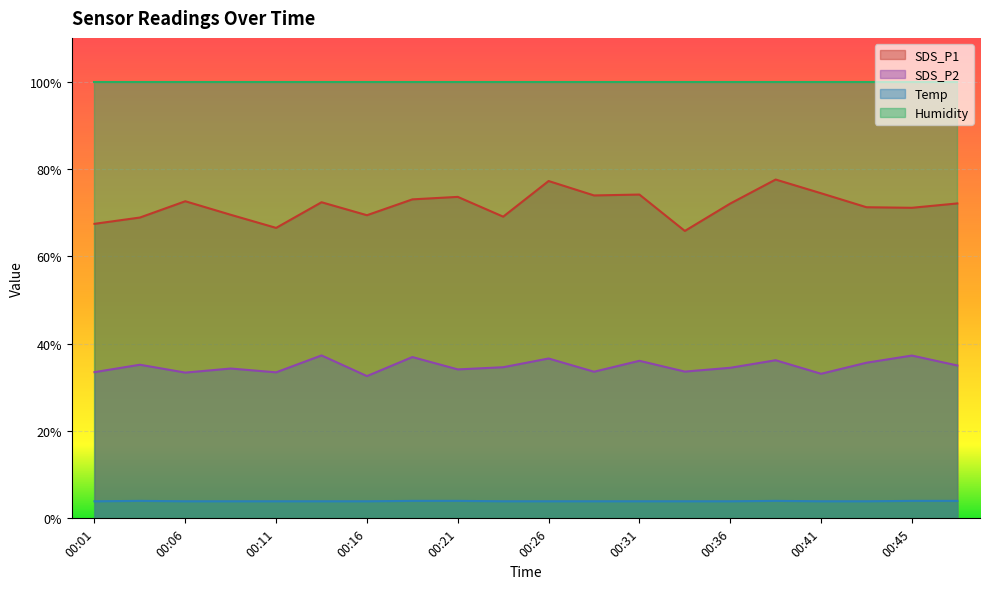

What is the sum of the Temp values at 00:04 and 00:41?

7.9